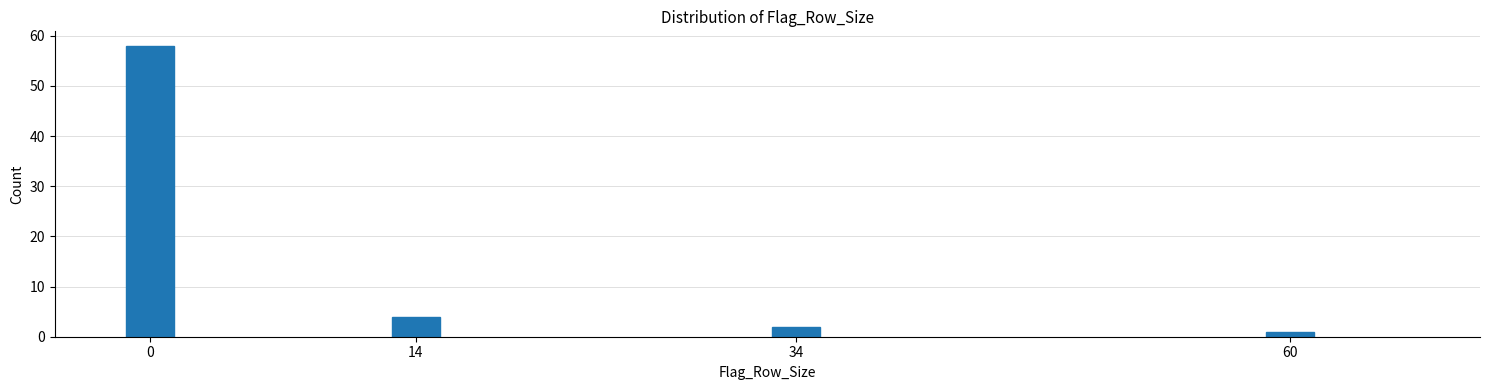

Reading left to right, what are all the values shown in this chart?

0=58	14=4	34=2	60=1